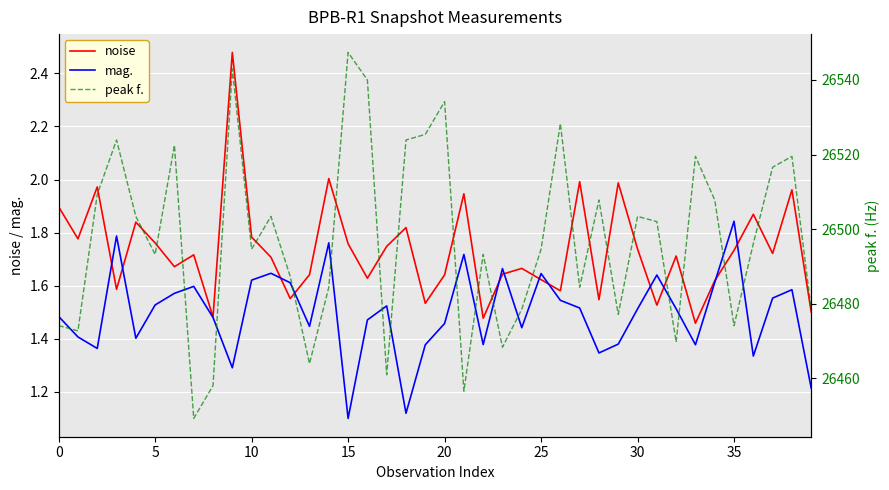

The mag. series shows 1.2 at 39. True or false?

True